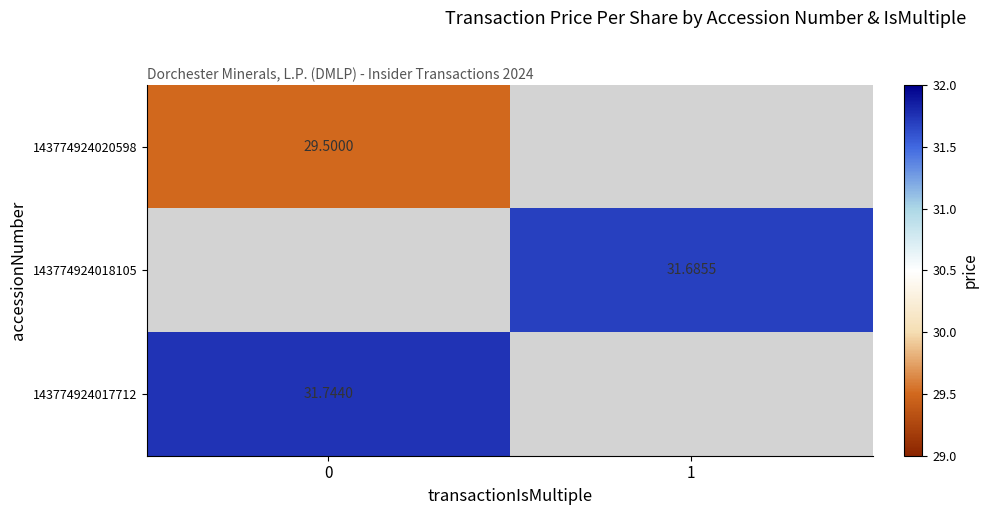

What is the spread (max minus min) of values at 0?

2.2